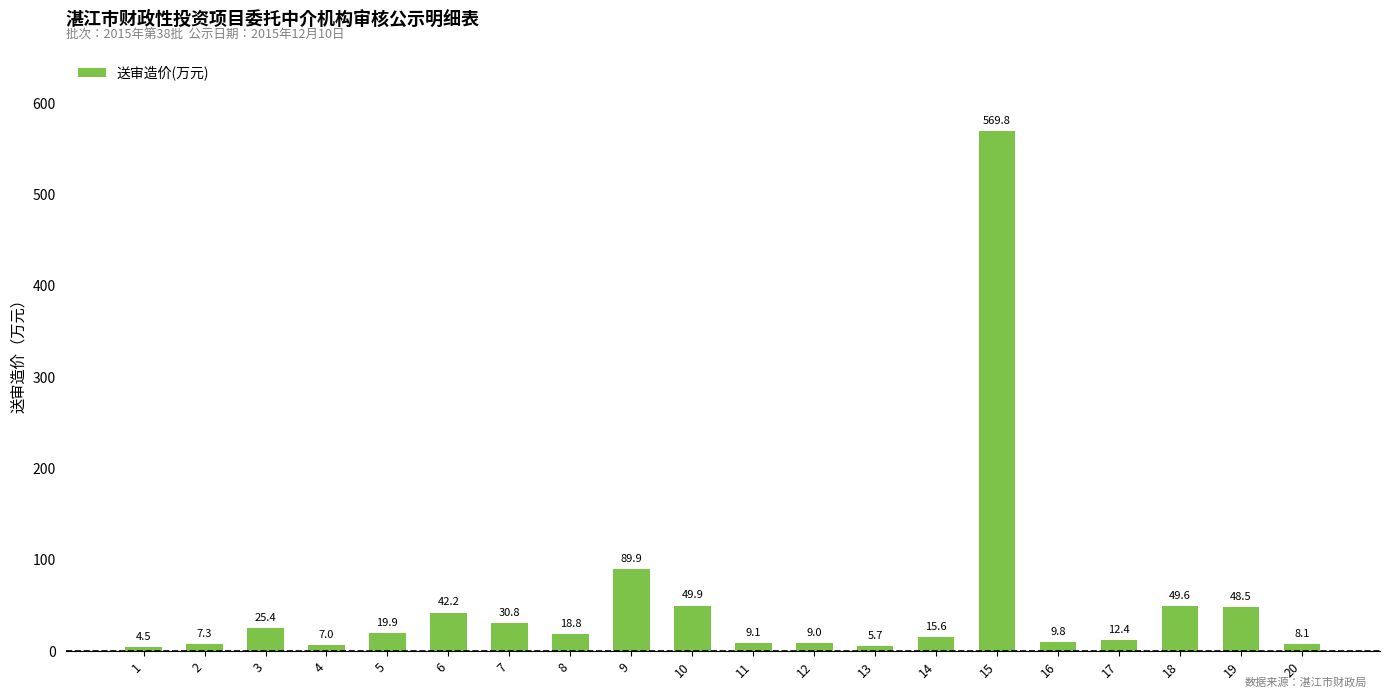

Reading left to right, list all the values displayed in this chart.

4.5	7.3	25.4	7.0	19.9	42.2	30.8	18.8	89.9	49.9	9.1	9.0	5.7	15.6	569.8	9.8	12.4	49.6	48.5	8.1